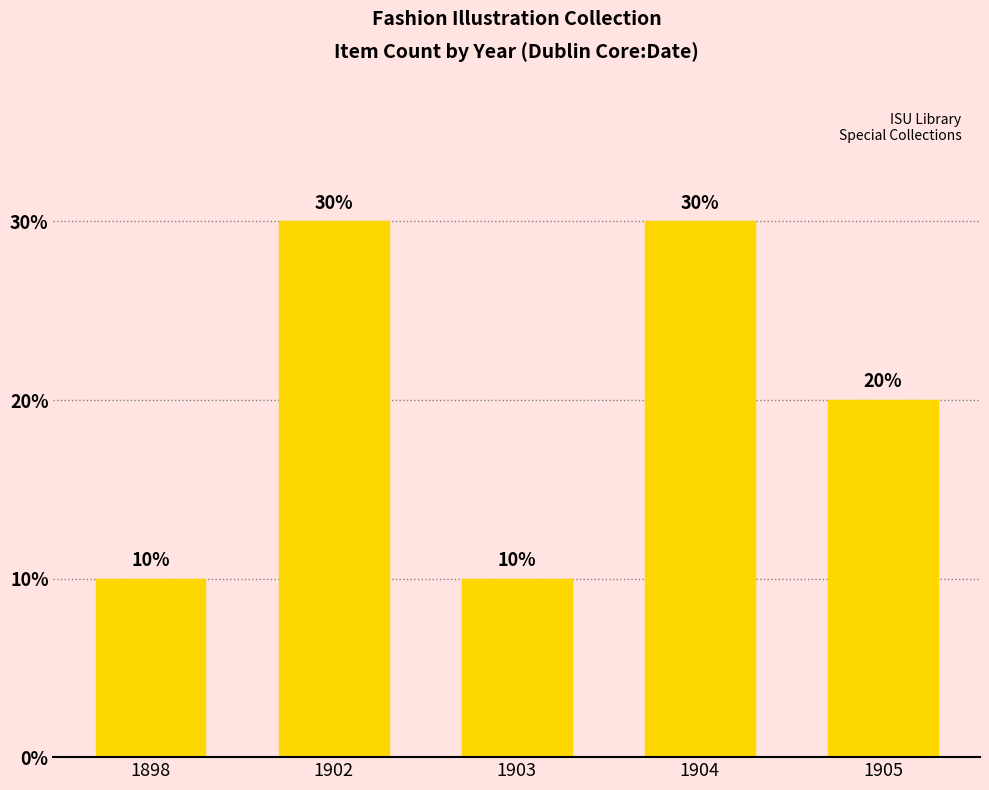

What is the ratio of the value at 1903 to the value at 1904?

0.3